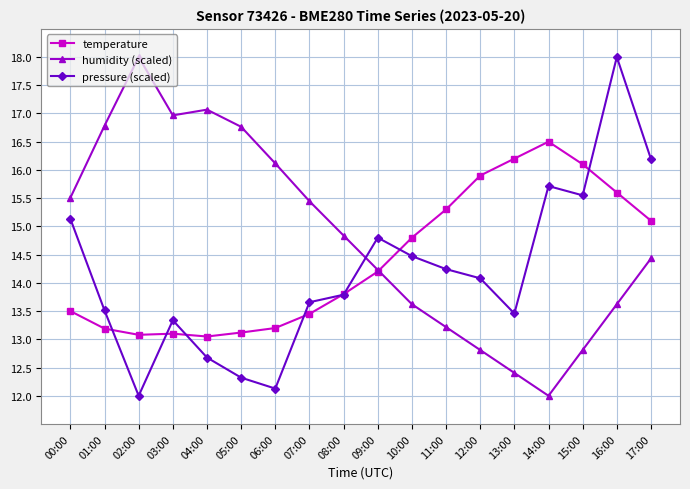

Rank the series by their average value, from highest to lowest.

humidity (scaled), temperature, pressure (scaled)